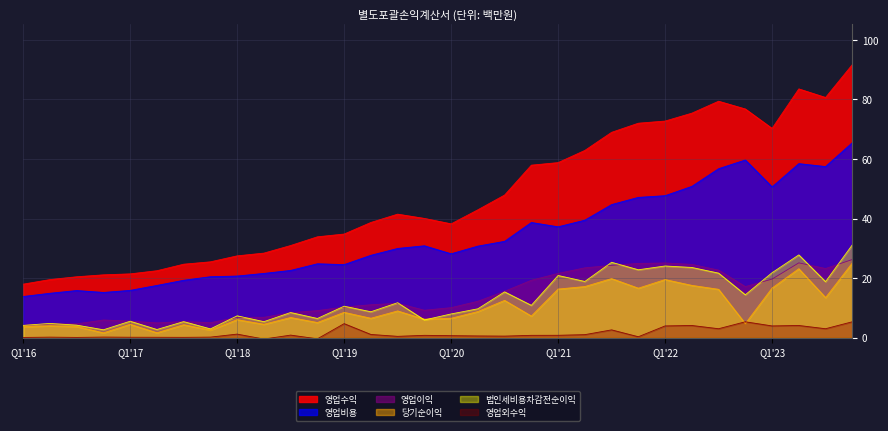

Which label corresponds to the largest value in the chart?

Q4'23